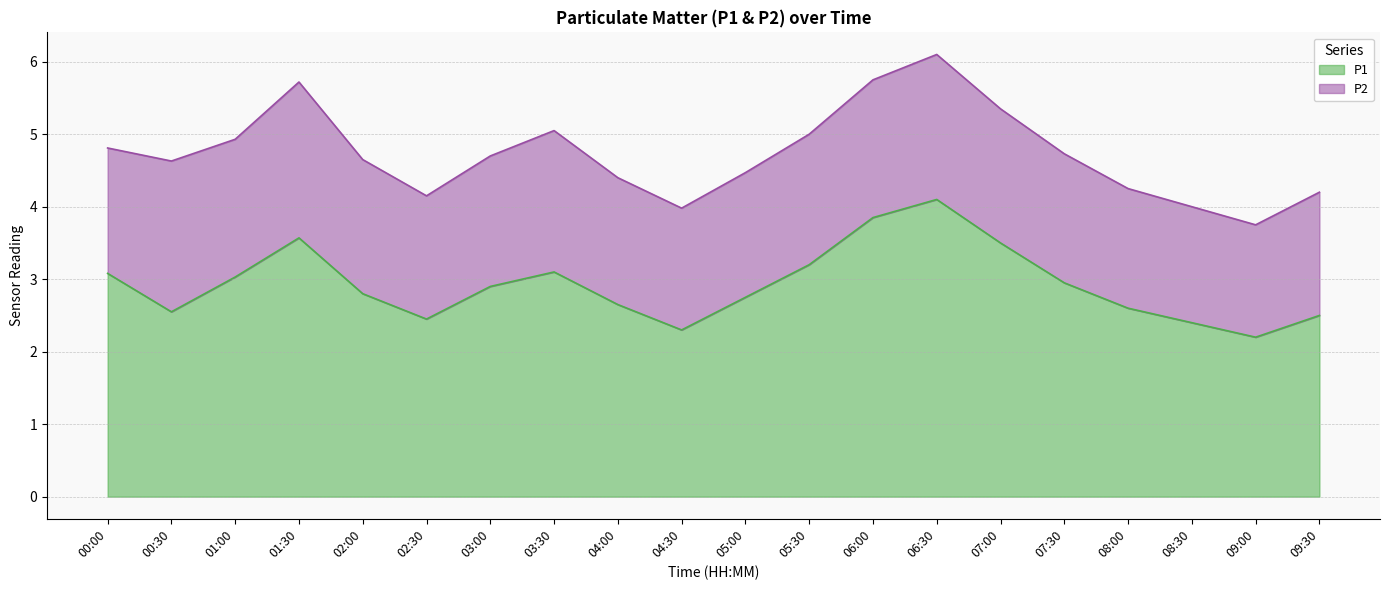

What is the change in value from 00:30 to 01:00?

+0.5